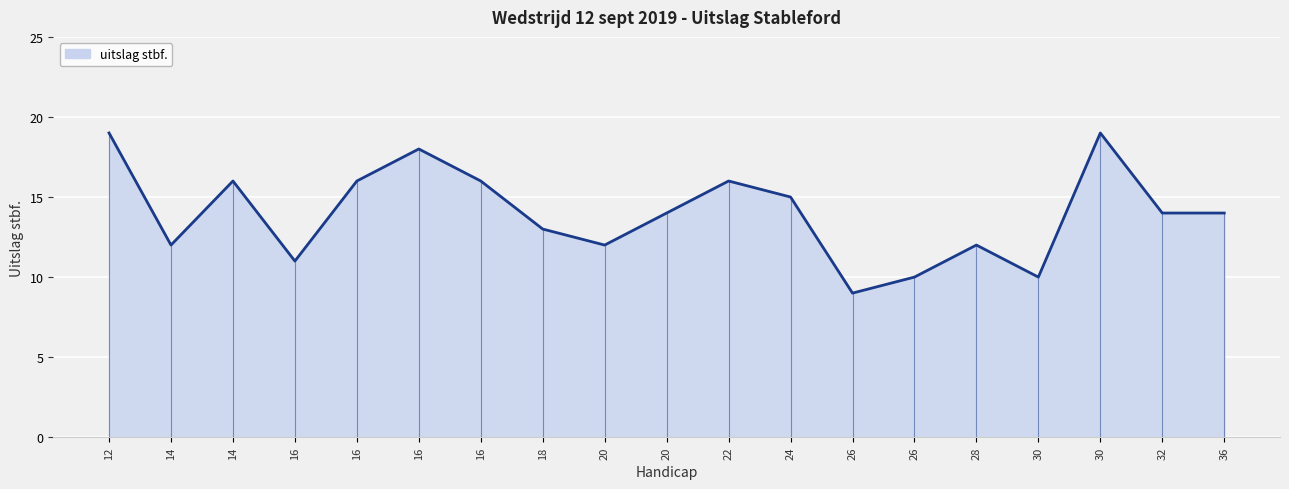

What is the average value?

14